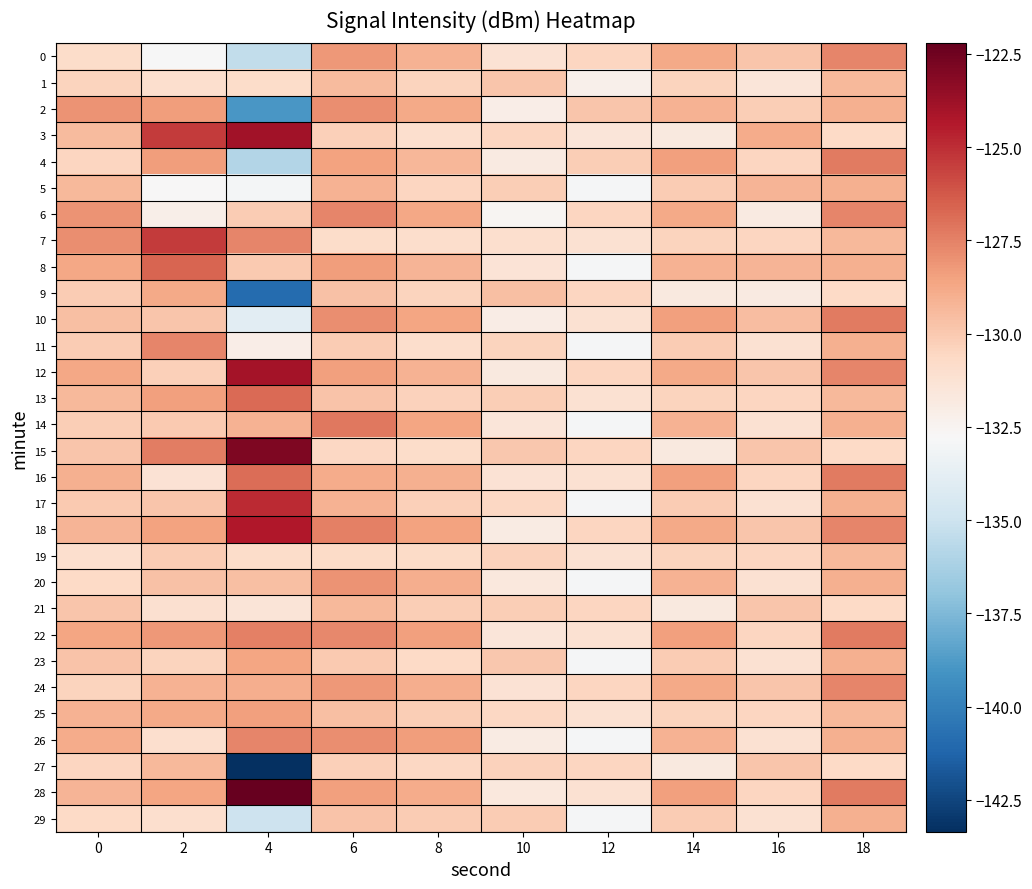

How many data points does each series have?

10